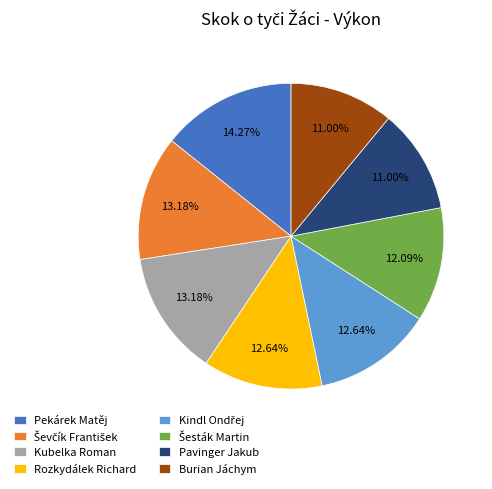

Is there any slice that represents more than half of the pie?

No